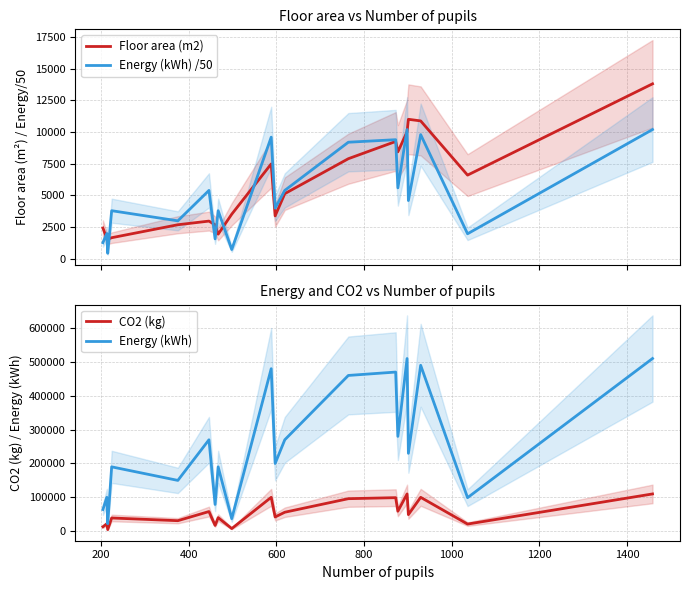

What is the difference between the second highest and minimum values in the Energy (kWh) series?

488000